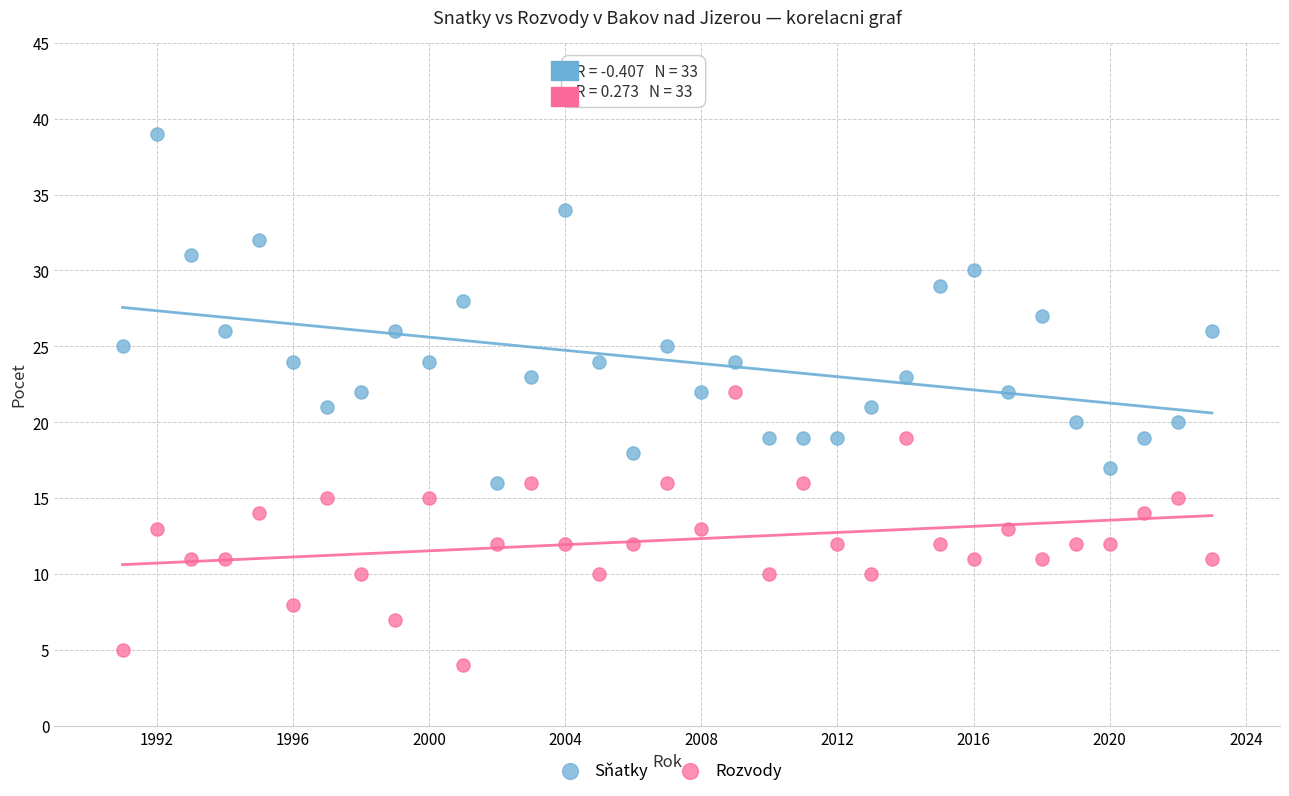

Which series reaches the minimum Y coordinate?

Rozvody